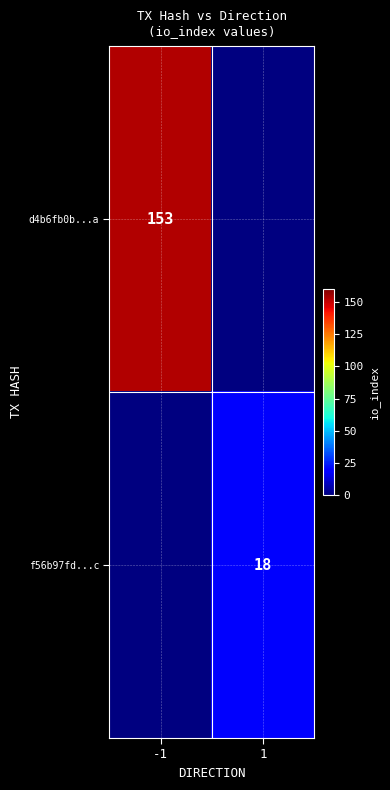

True or false: d4b6fb0b...a has a value of 58 at -1.

False